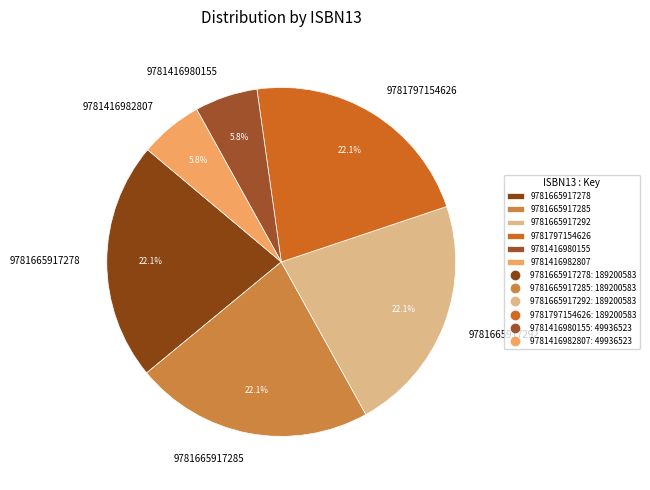

Do 9781665917278 and 9781665917292 together represent more than half of the pie?

No